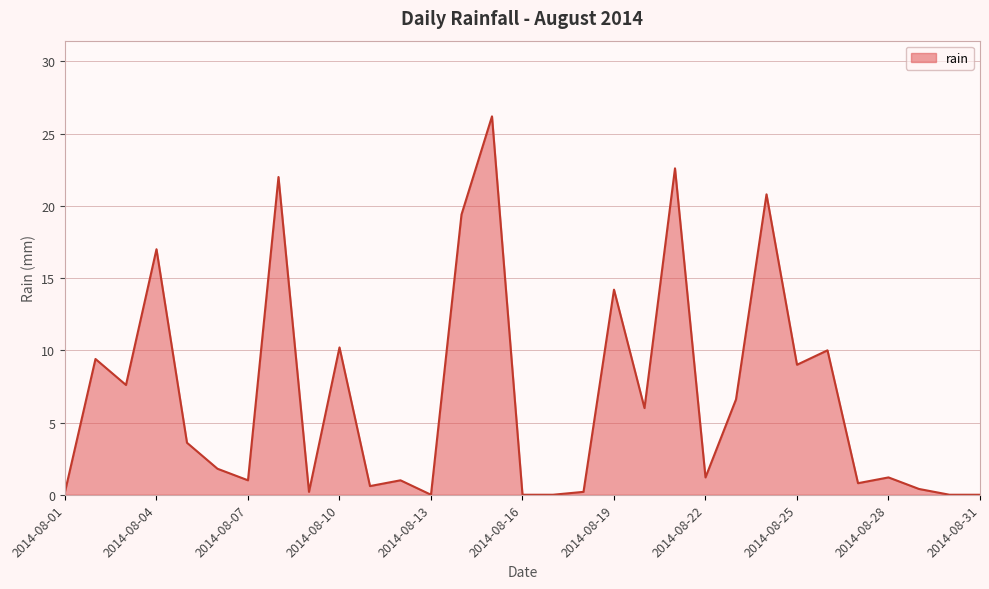

What is the difference between the maximum and minimum values?

26.2